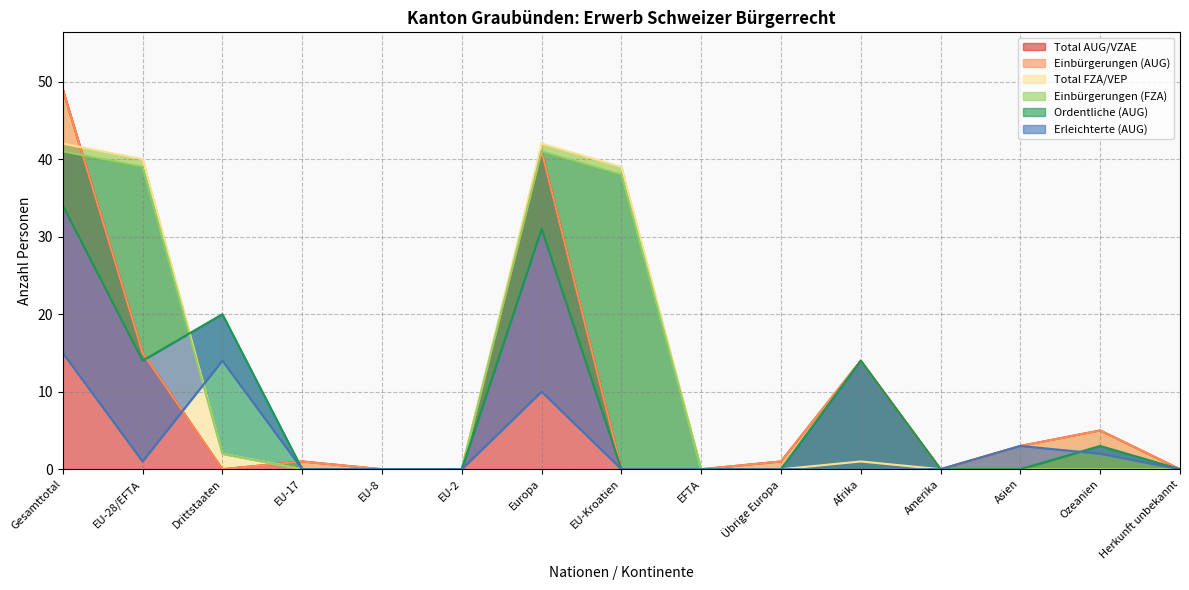

How many values in the Total AUG/VZAE series are below 1?

7